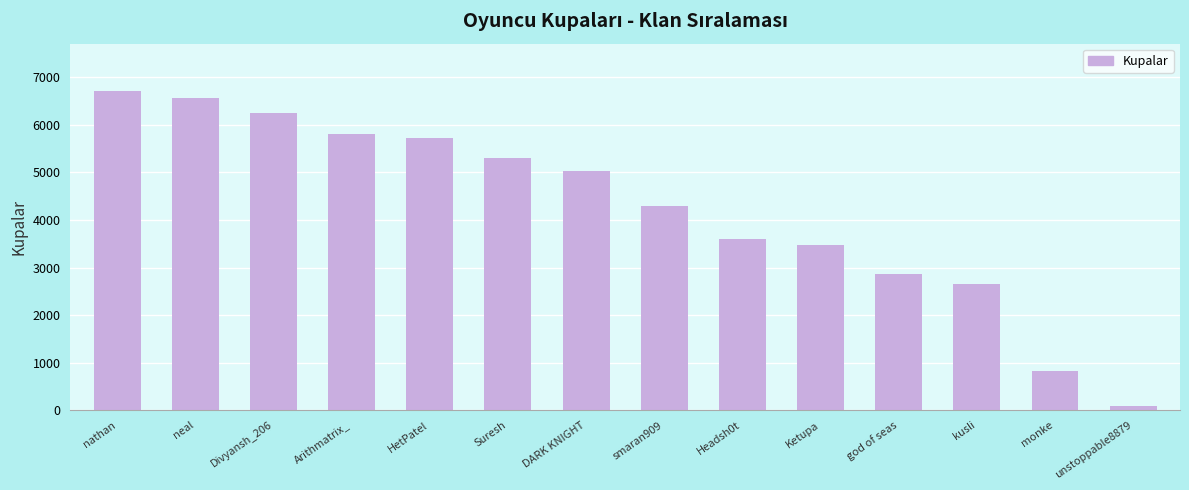

At which label is the value closest to 3397?

Ketupa